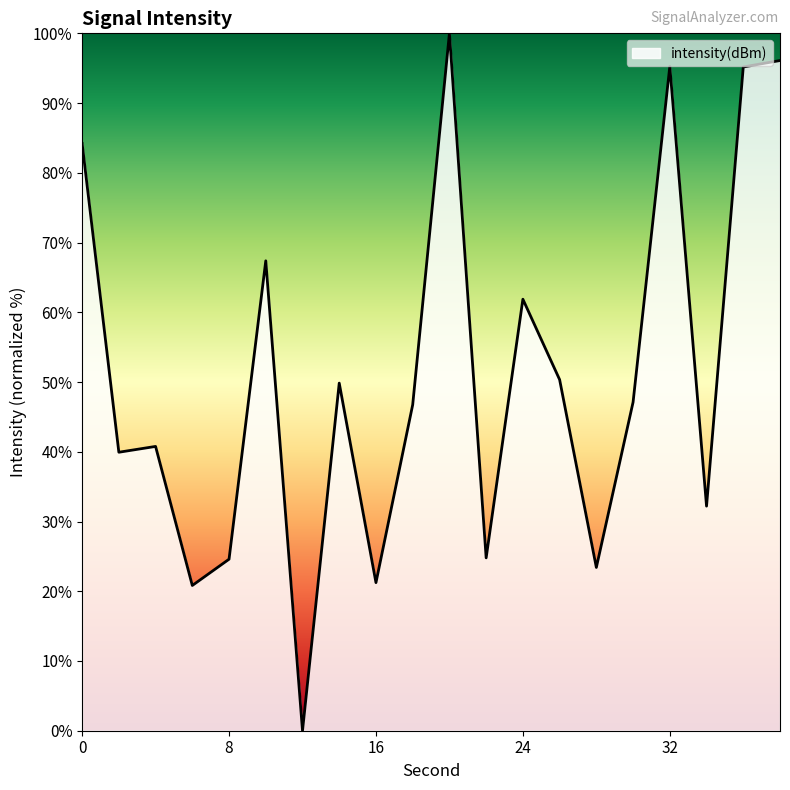

What is the maximum value shown in the chart?

100.0